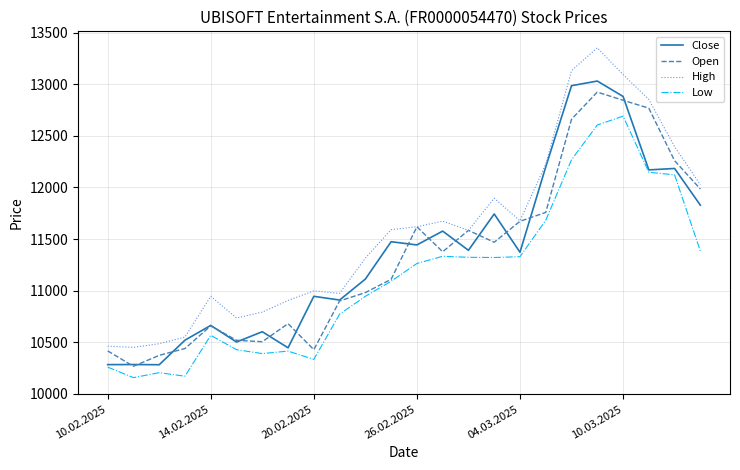

What is the average value of the Low series?

11133